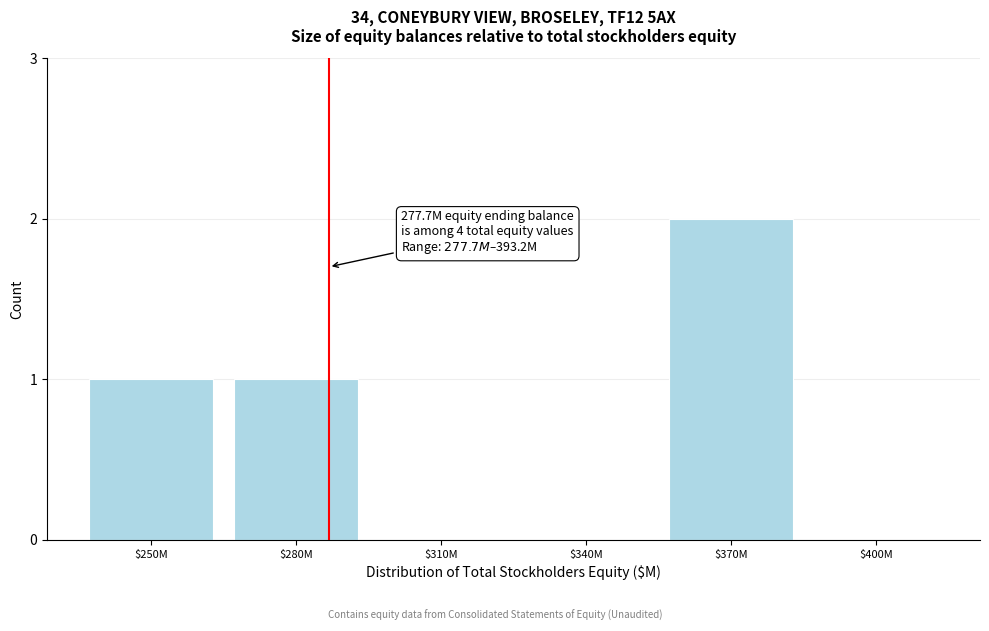

The chart shows a value of -1 at $340M. True or false?

False